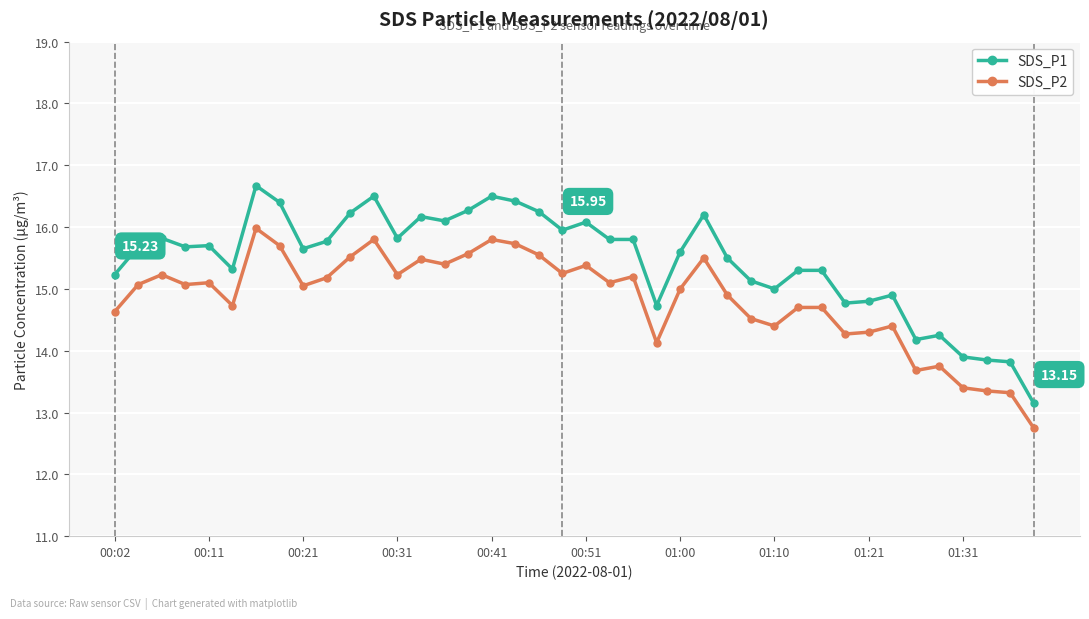

What is the average value of the SDS_P2 series?

14.8